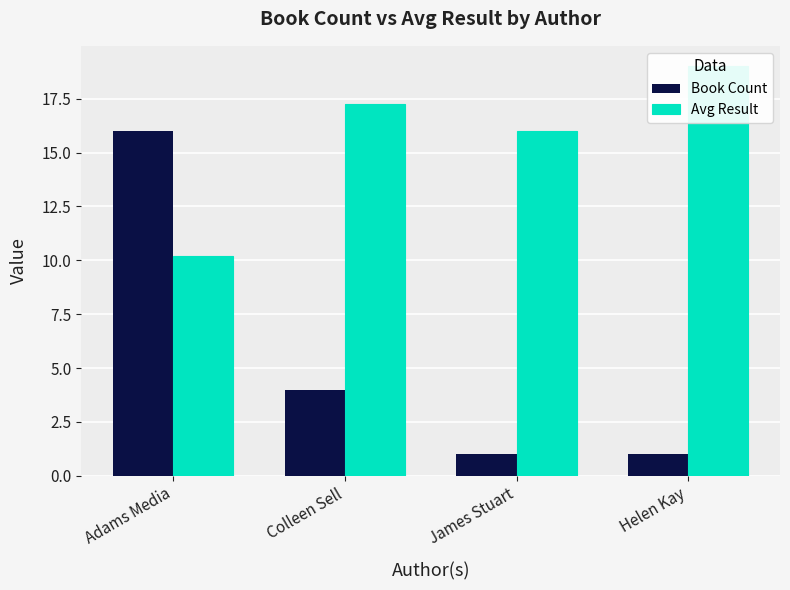

Which series changed the most between Colleen Sell and James Stuart?

Book Count